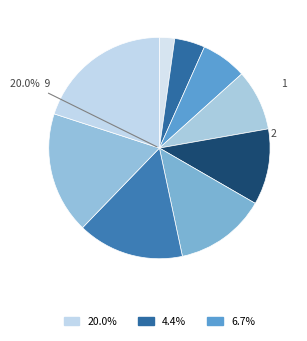

The 7 slice represents 16% of the pie. True or false?

True